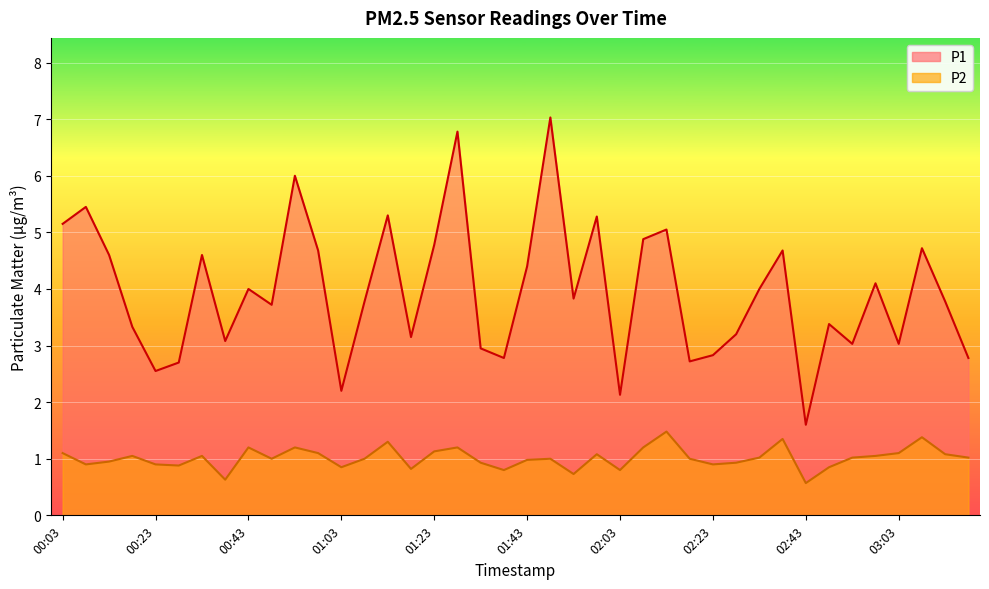

Which series has the largest total across all categories?

P1